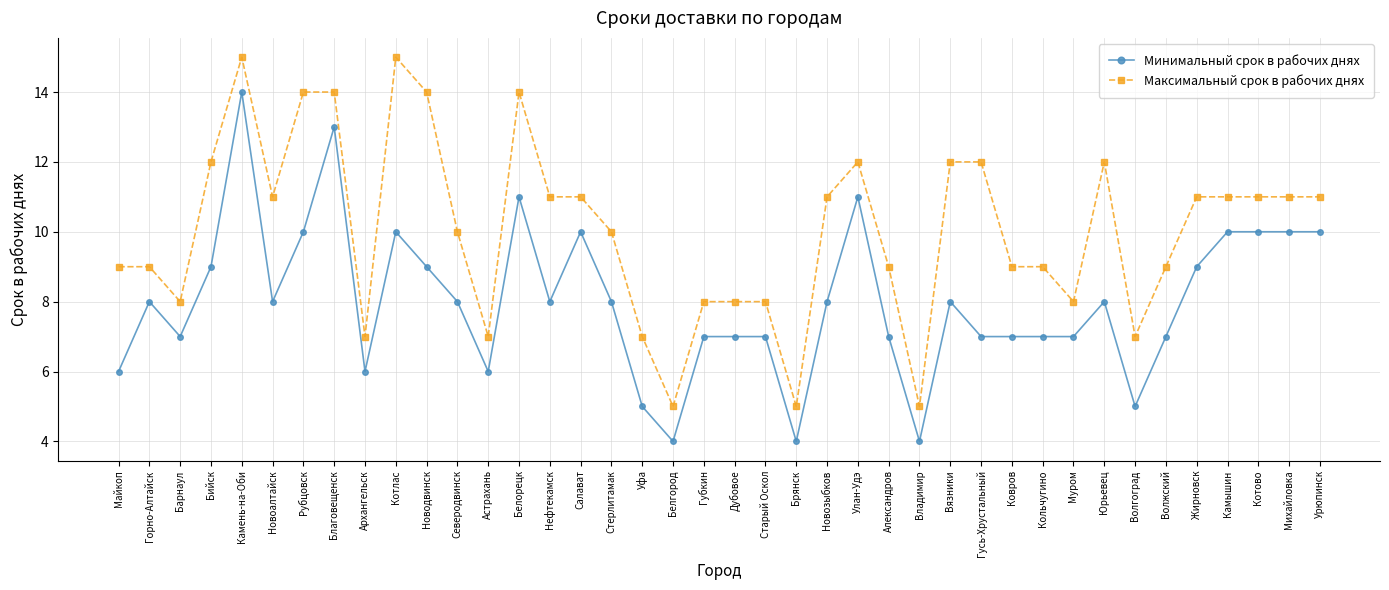

True or false: Минимальный срок в рабочих днях and Максимальный срок в рабочих днях intersect in this chart.

False